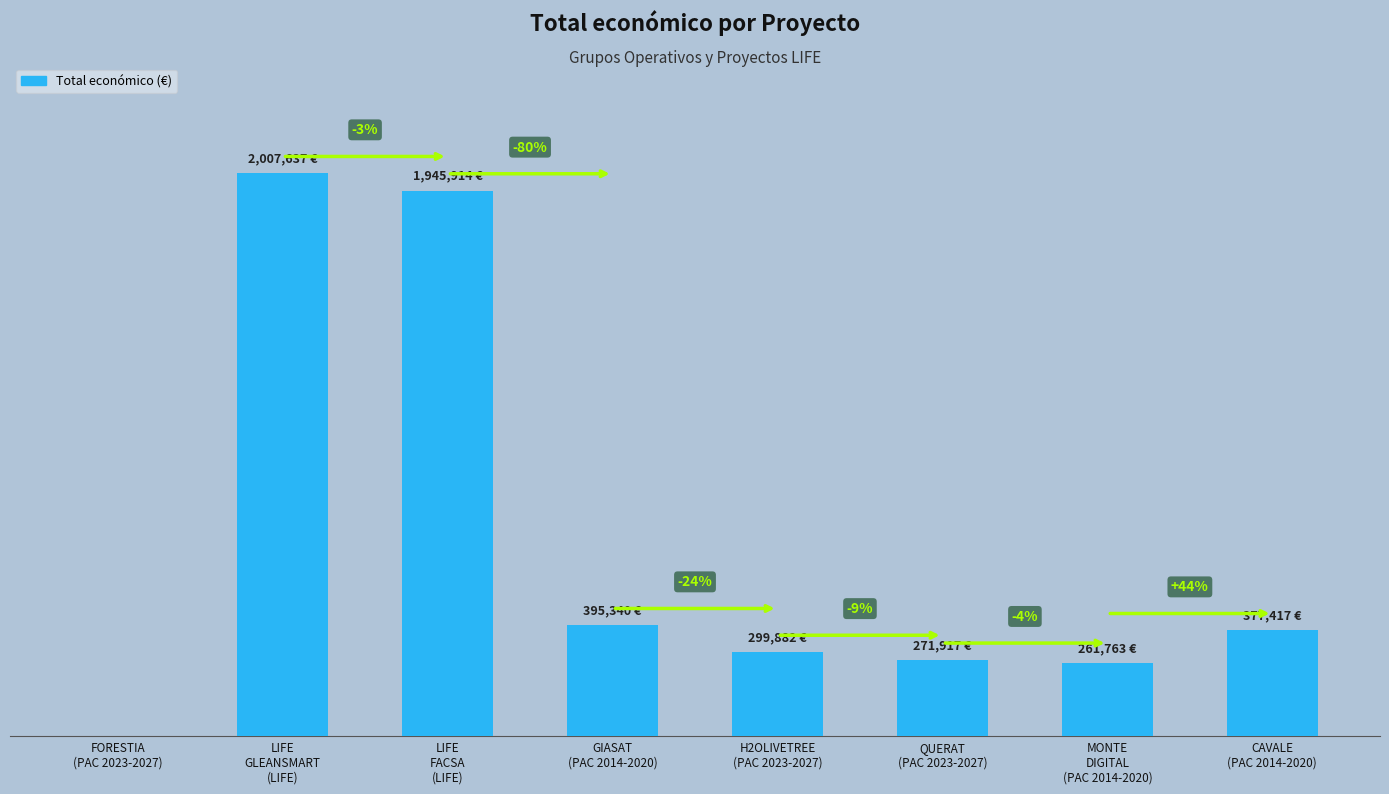

What is the difference between the values at FORESTIA
(PAC 2023-2027) and CAVALE
(PAC 2014-2020)?

377417